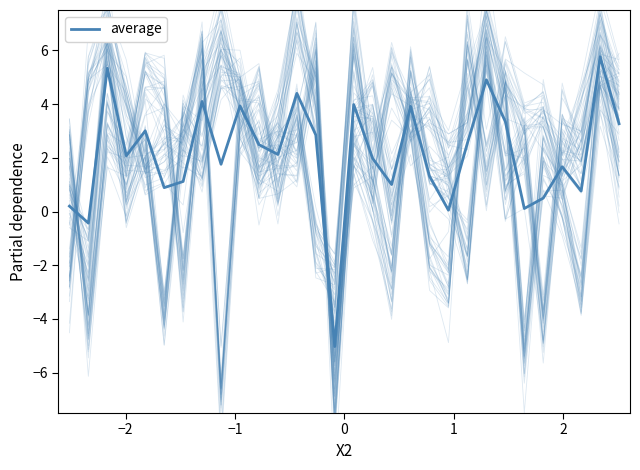

What is the greatest value displayed?

5.8